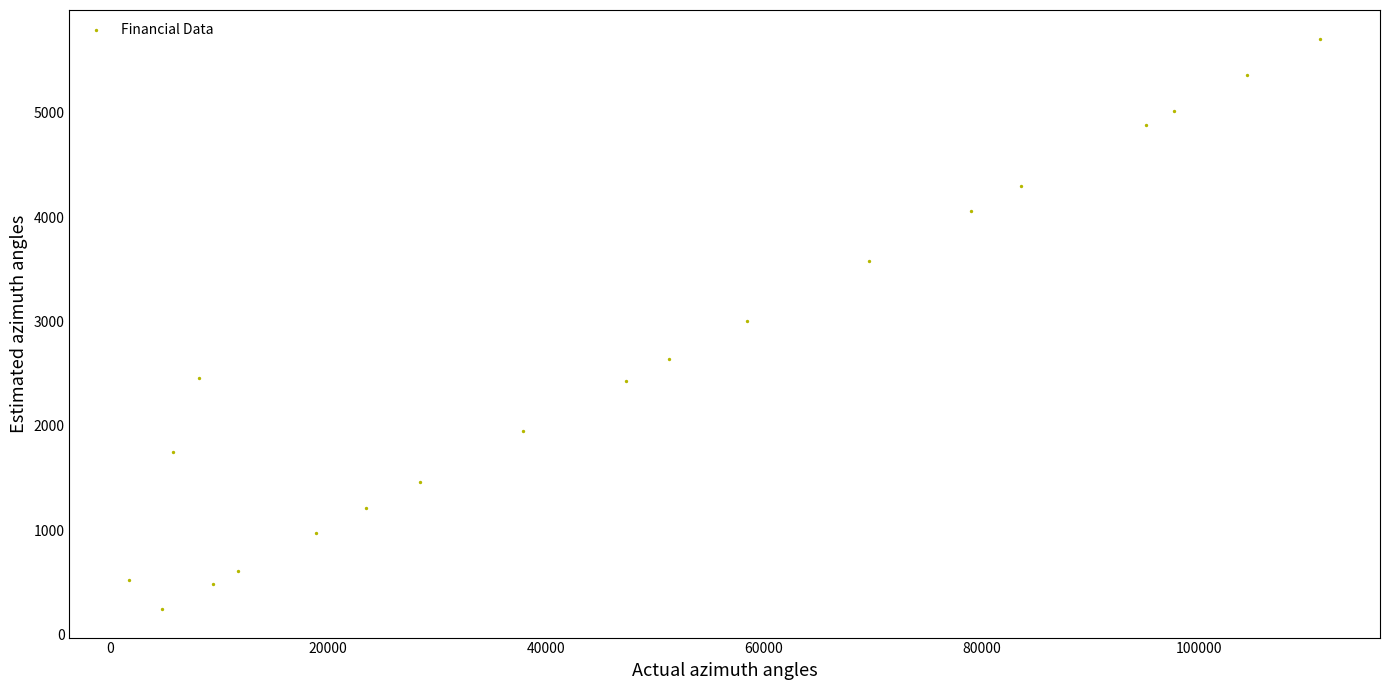

What is the range of Y values (max minus min)?

5469.9